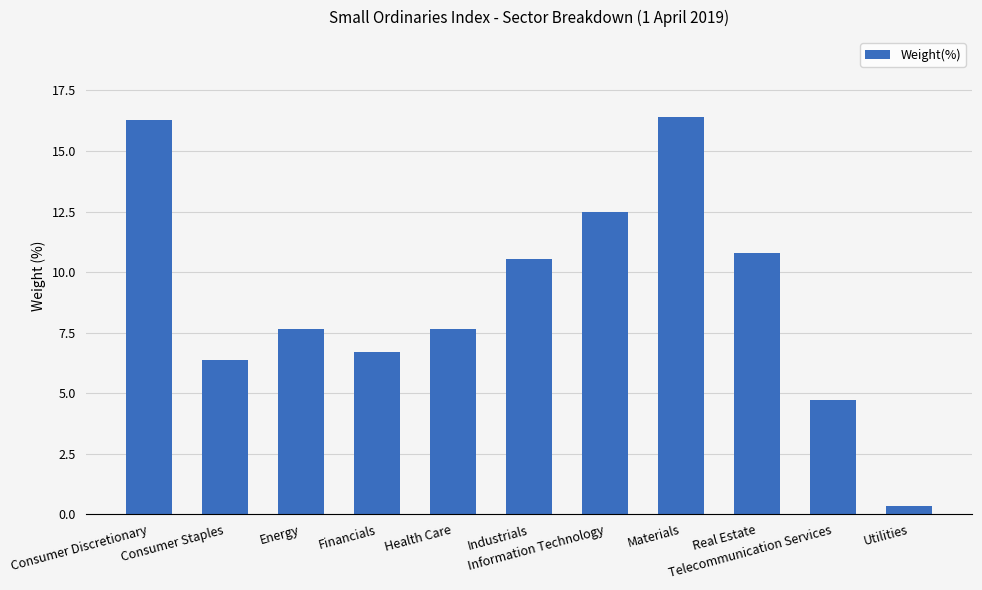

What is the greatest value displayed?

16.4